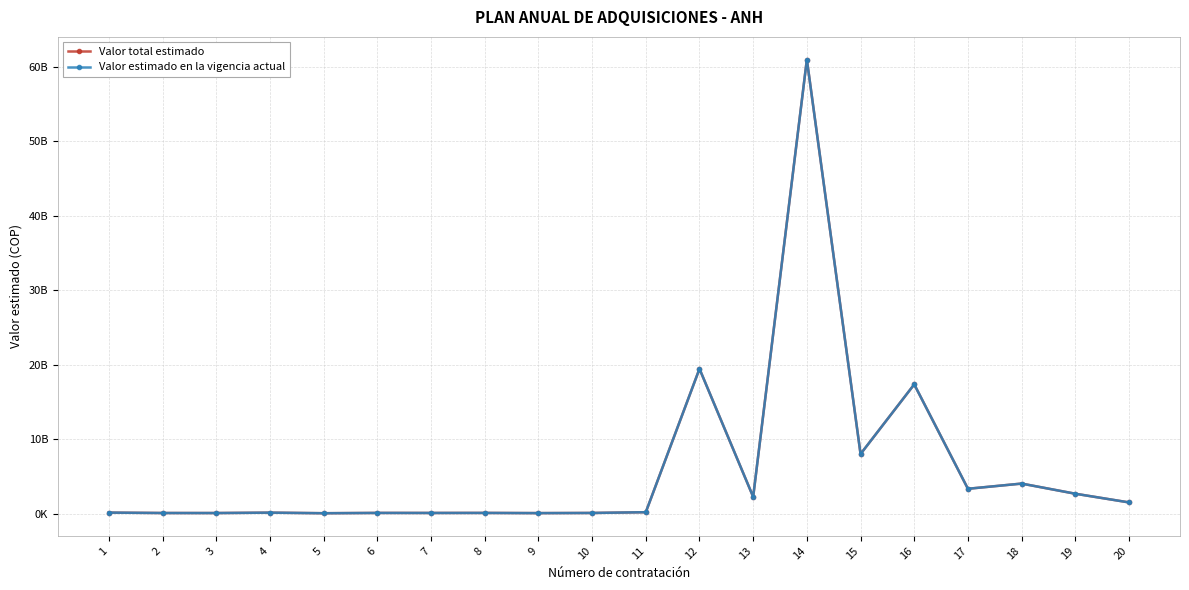

How many interior local peaks does the Valor total estimado series have?

7